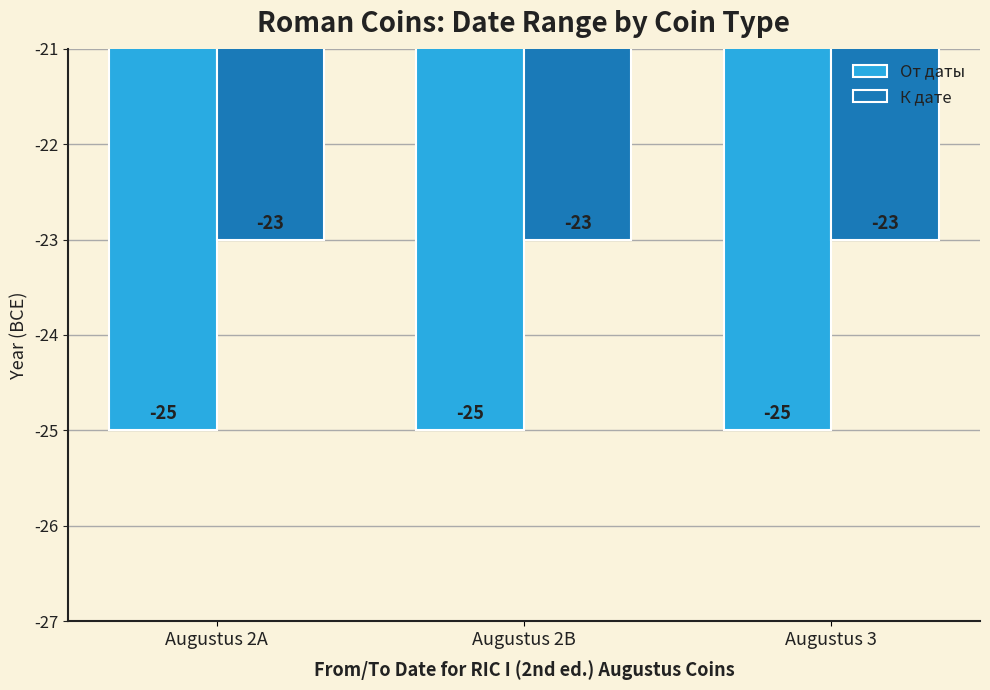

Rank the series at Augustus 3 from highest to lowest value.

К дате, От даты